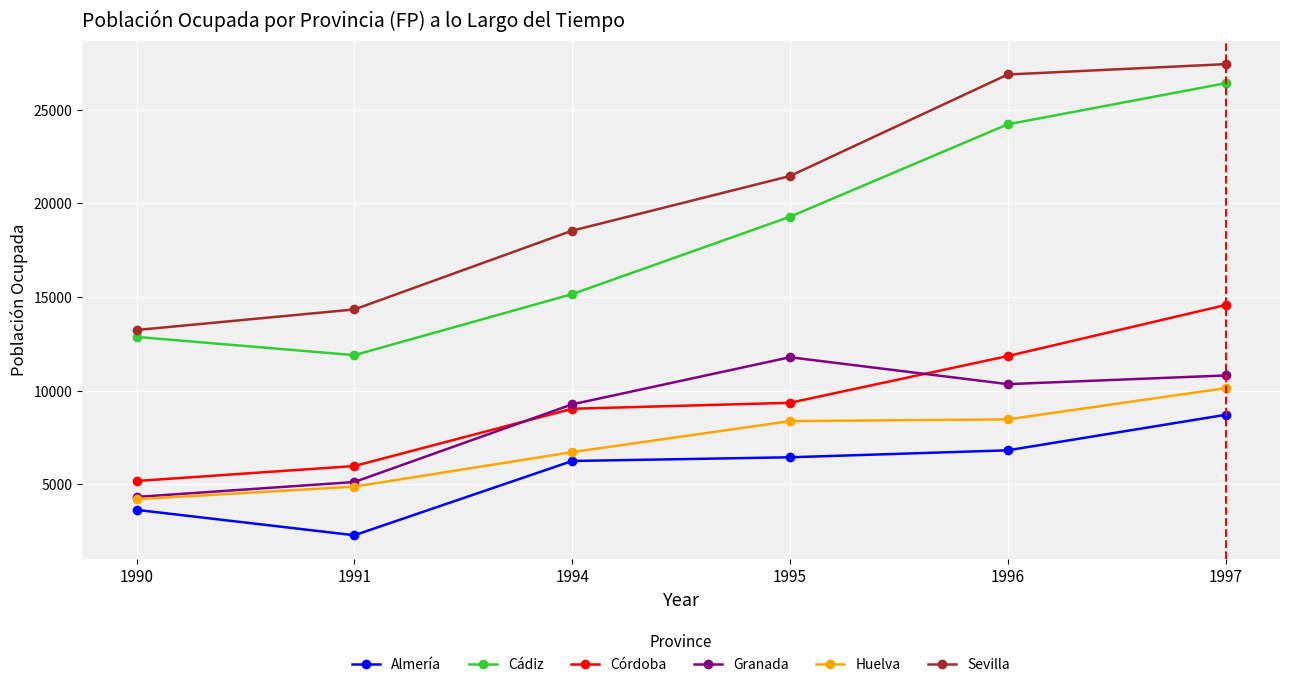

What is the value of the Córdoba point at the 3rd from the left?

9033.9